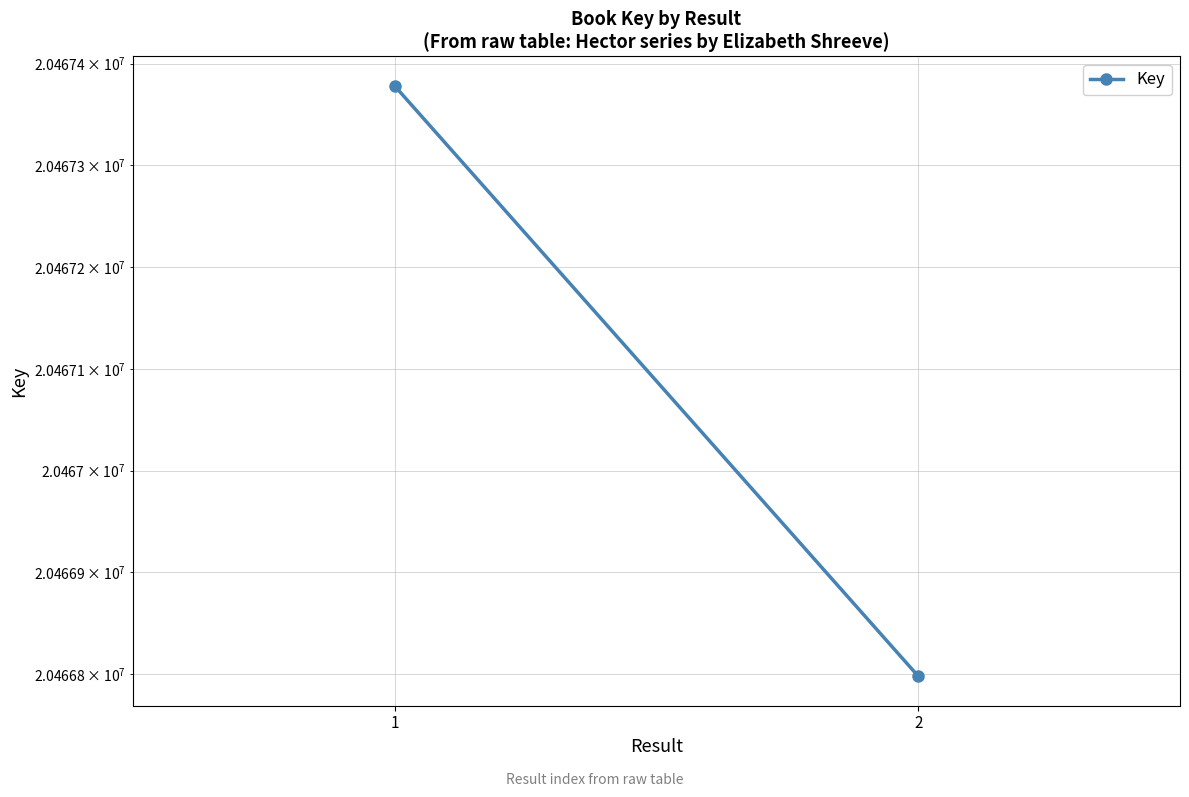

What is the minimum value shown in the chart?

20466798